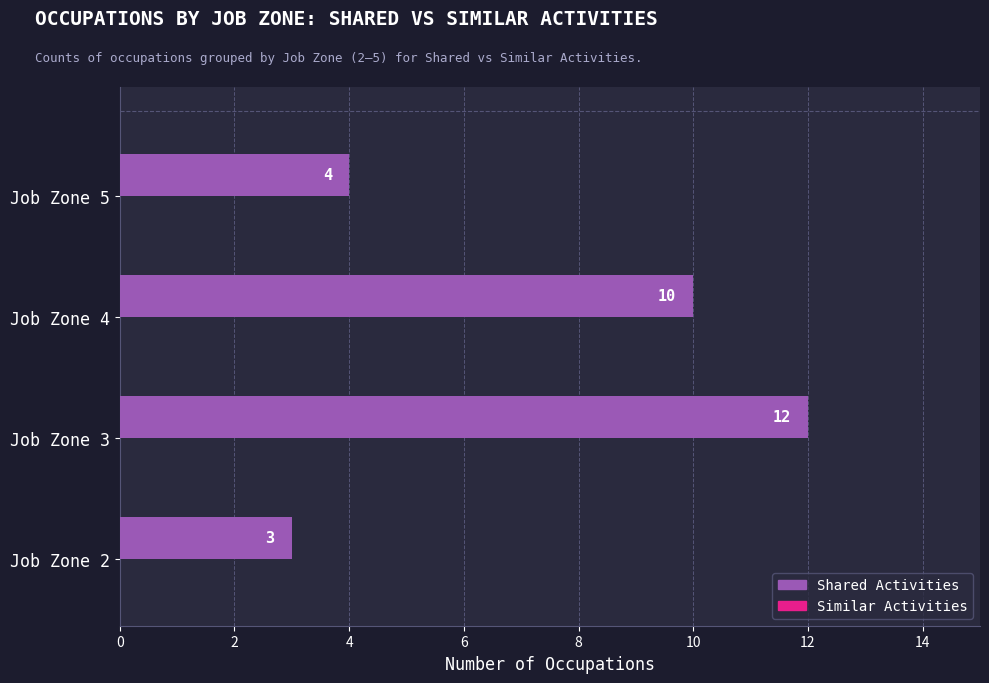

Rank the categories by value from lowest to highest.

Job Zone 2, Job Zone 5, Job Zone 4, Job Zone 3